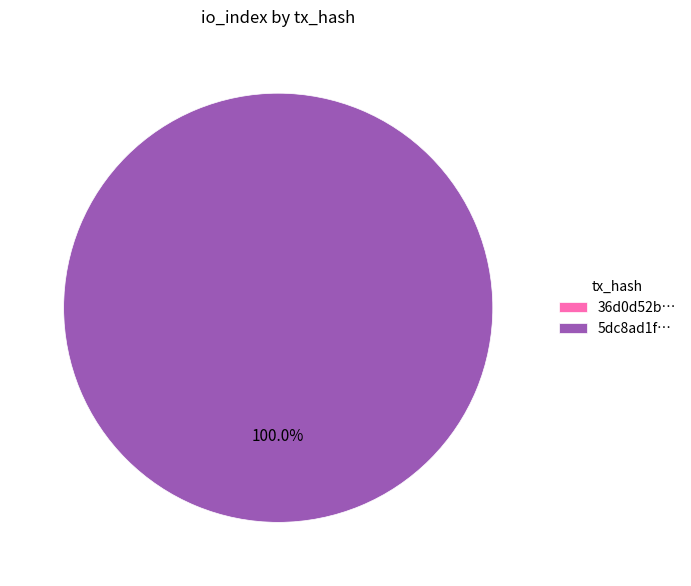

Is there a majority slice in this chart?

Yes